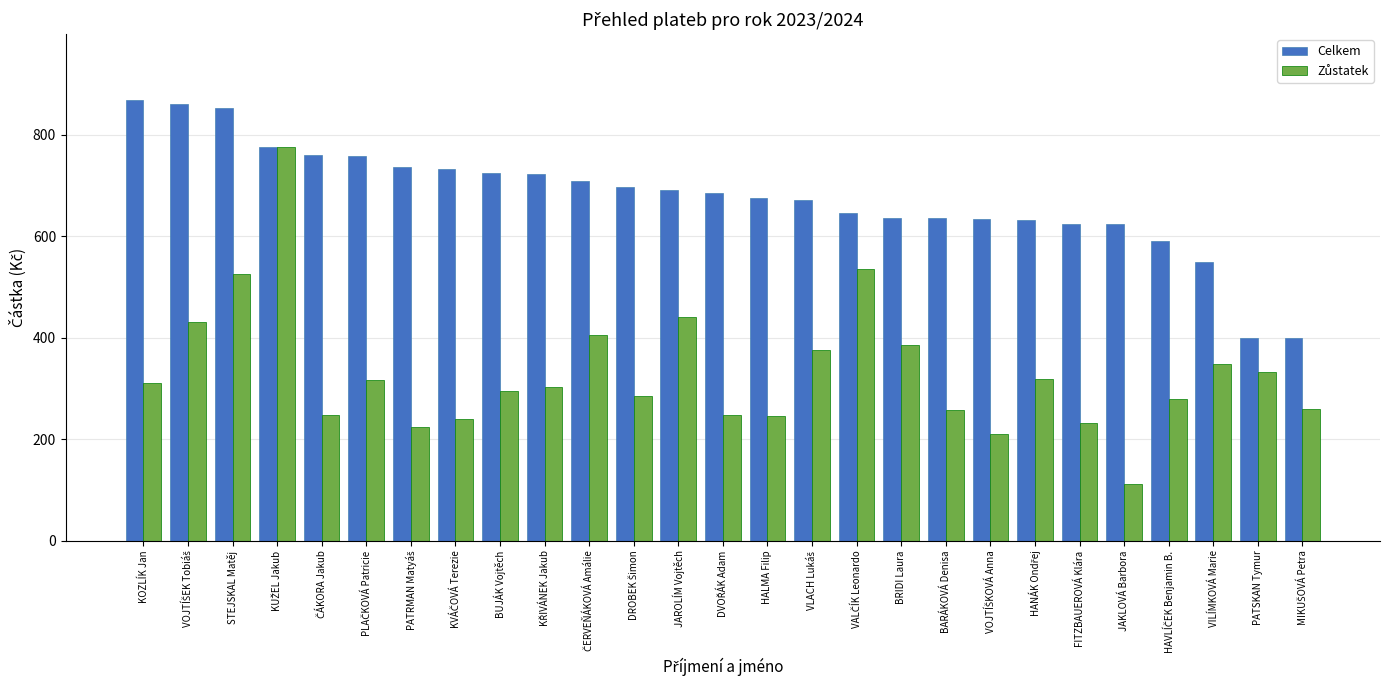

How many data points does each series have?

27